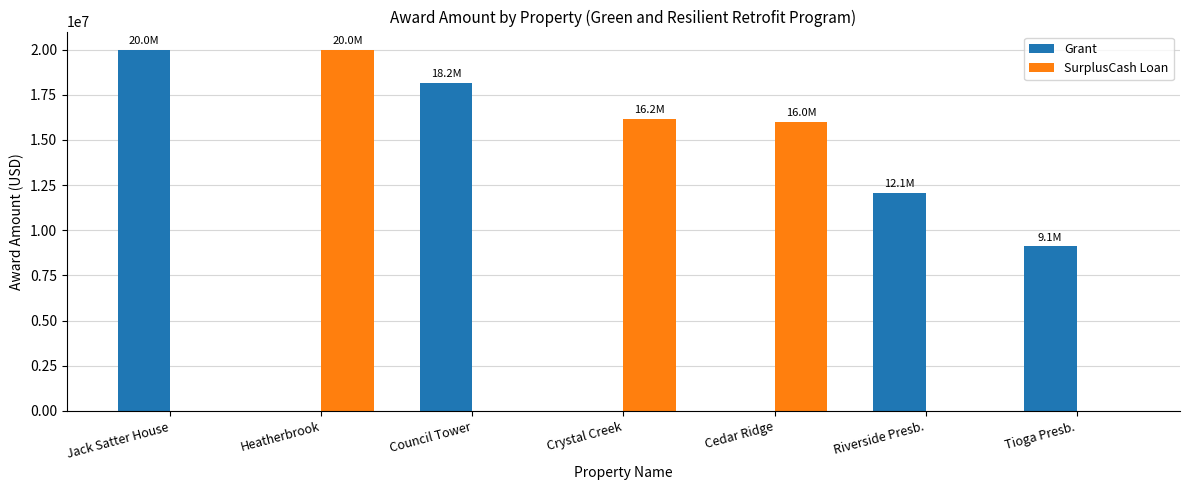

True or false: SurplusCash Loan has a value of 0 at Jack Satter House.

True